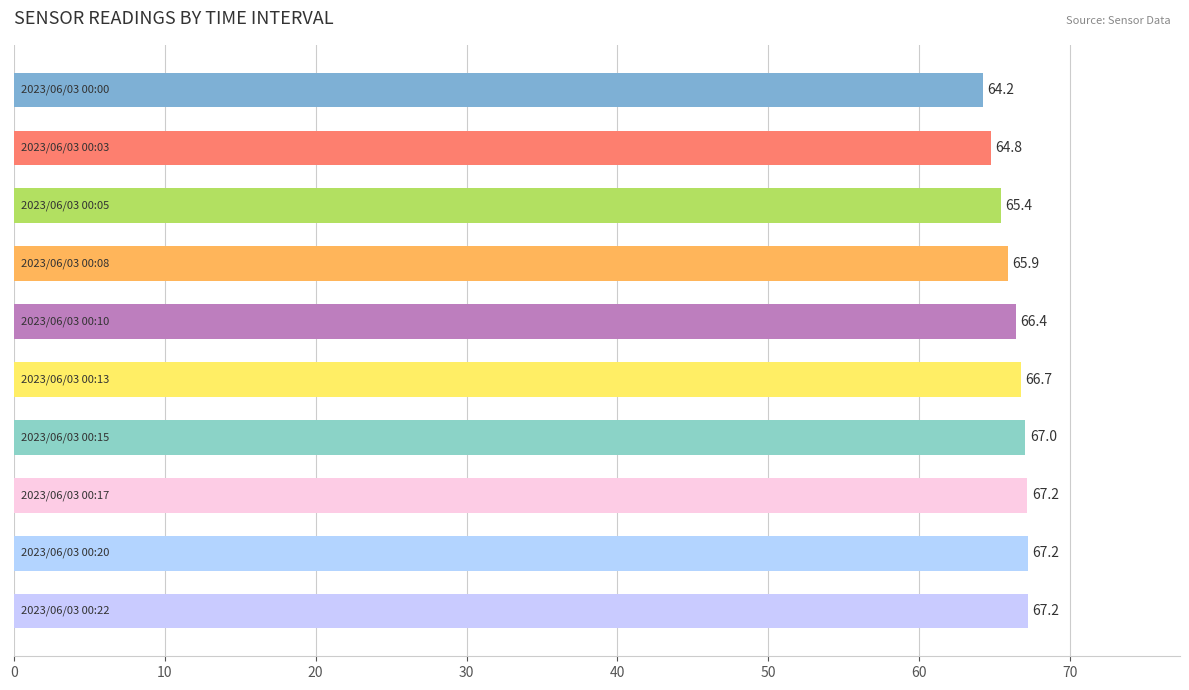

Reading top to bottom, what are all the values shown in this chart?

64.2	64.8	65.4	65.9	66.4	66.7	67.0	67.2	67.2	67.2